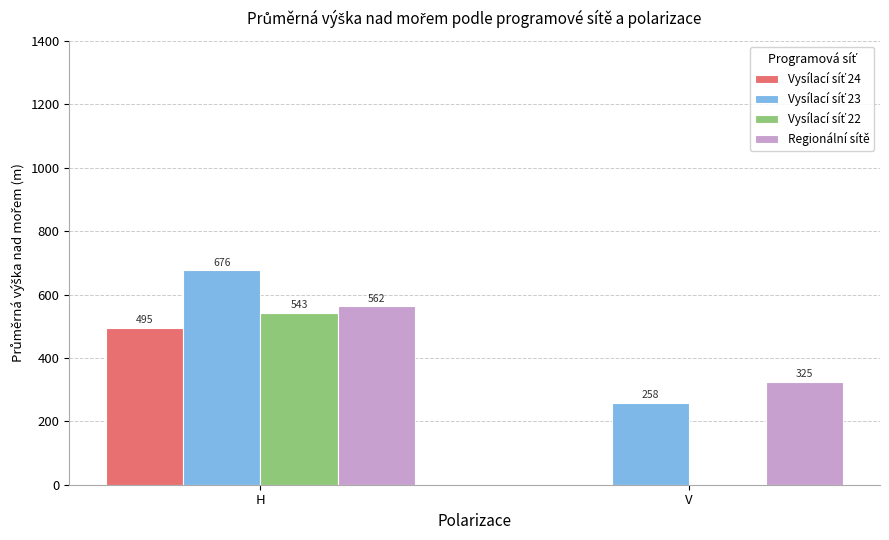

At which label does Regionální sítě first exceed 562?

H